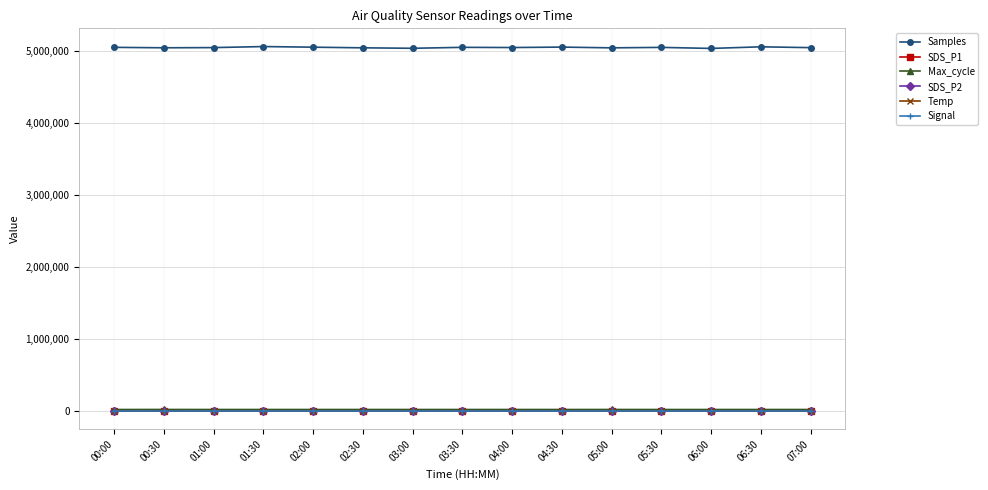

True or false: Signal and Samples cross at least once.

False